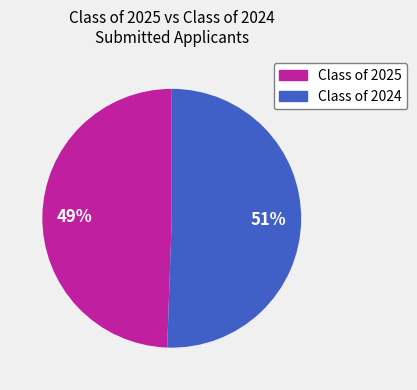

To the nearest percent, what is the average slice percentage?

50%